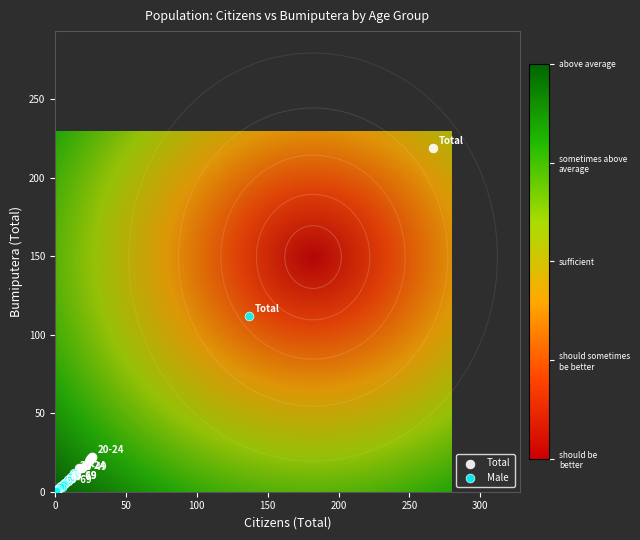

Which series reaches the maximum Y coordinate?

Total